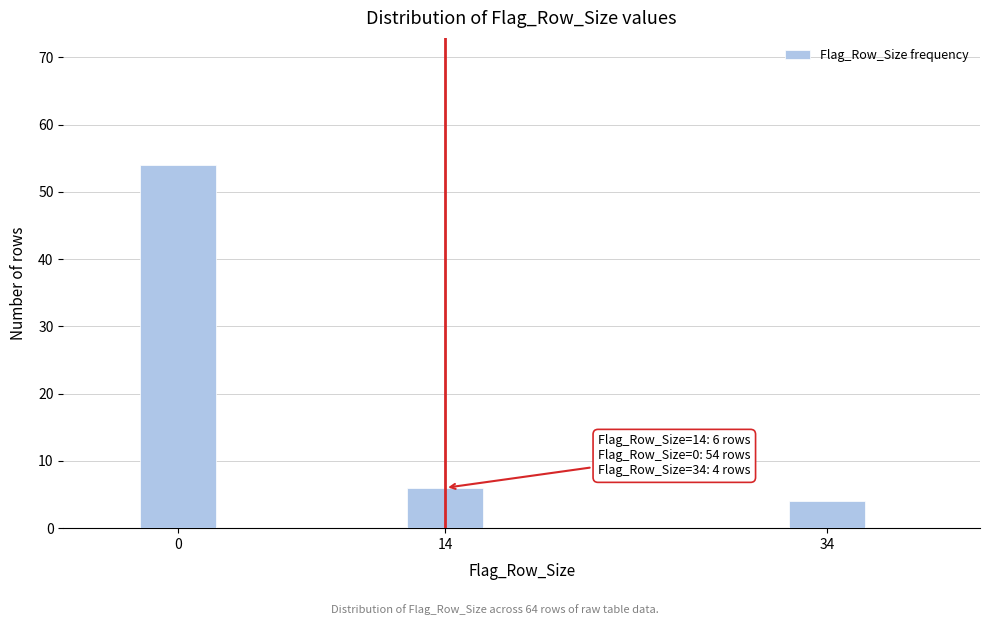

Reading left to right, extract all data points from this chart.

54	6	4